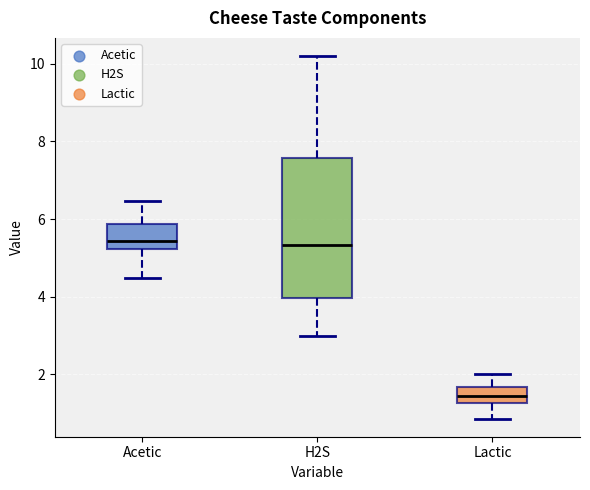

Comparing the boxes themselves (not the whiskers), which one is the tallest?

H2S